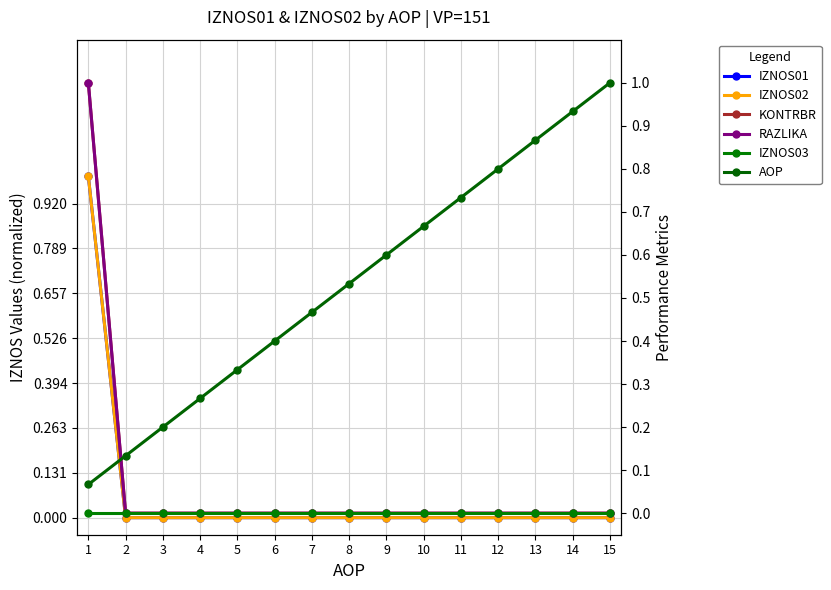

What is the total value across all series at 15?

1.0